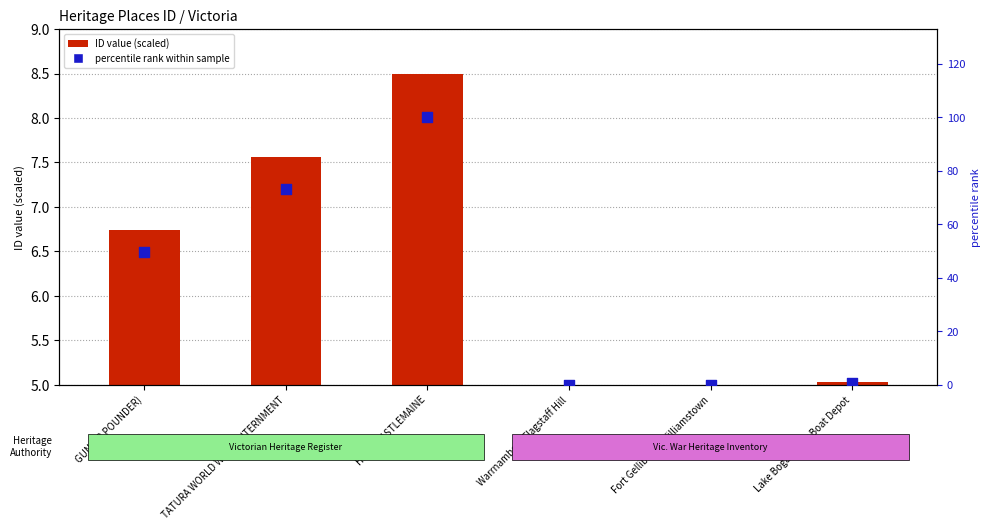

At how many categories does at least one series exceed 92?

1